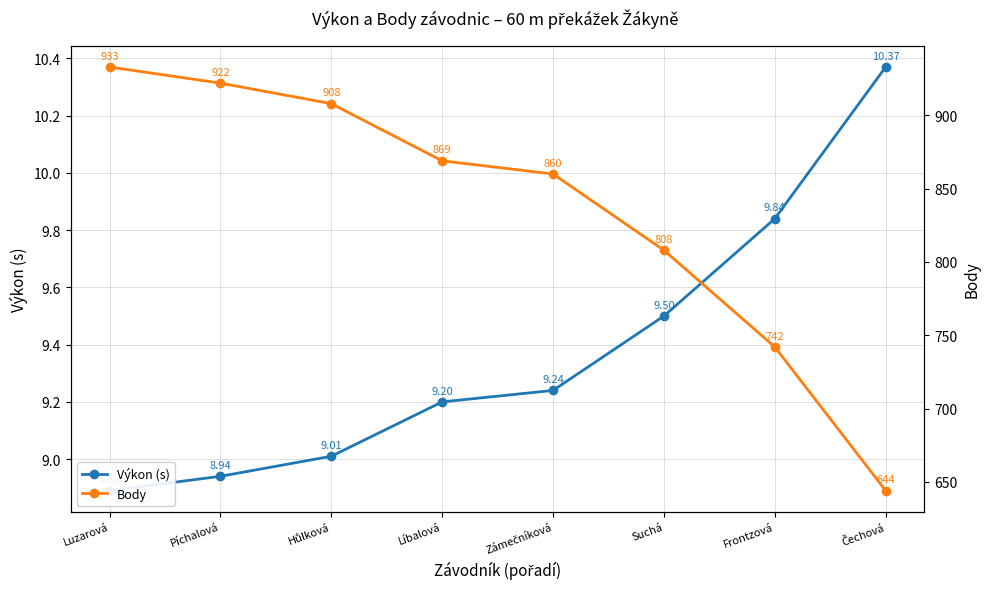

How many data points in Body are above 869?

3